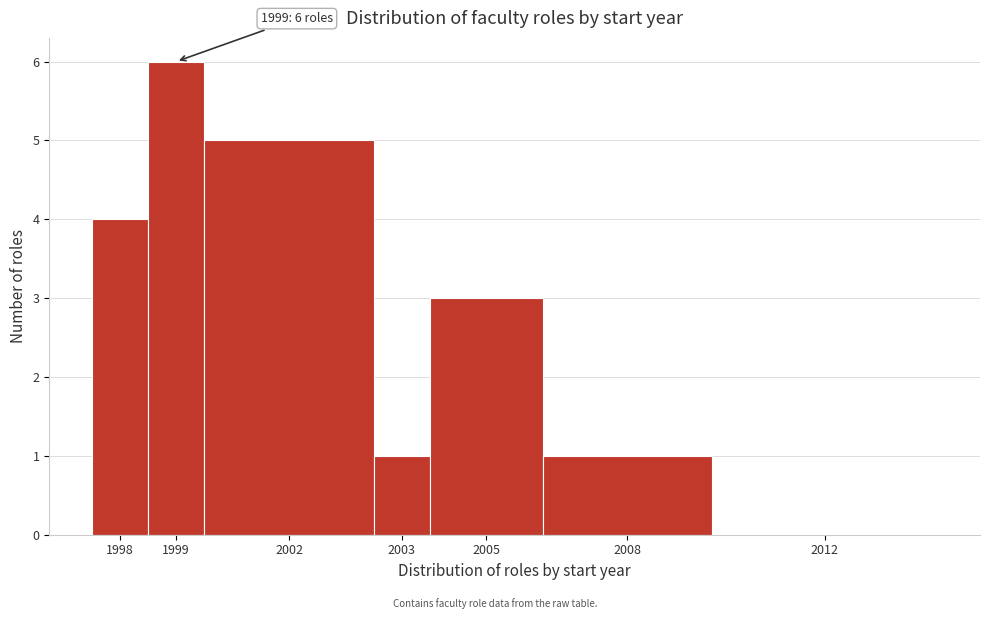

Reading left to right, list all the values displayed in this chart.

1998=4	1999=6	2002=5	2003=1	2005=3	2008=1	2012=0